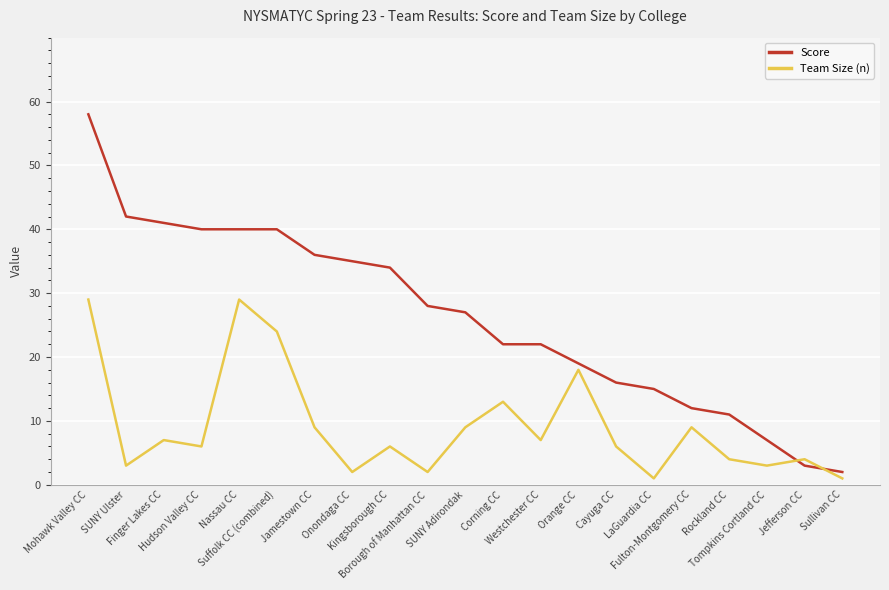

What is the difference between the maximum and minimum values in the Score series?

56